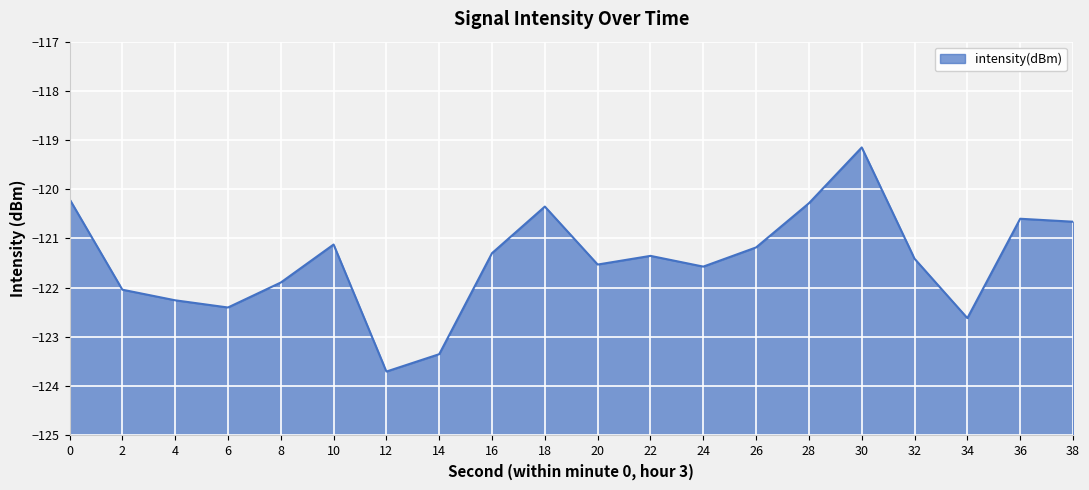

What is the difference between the values at 32 and 26?

0.2